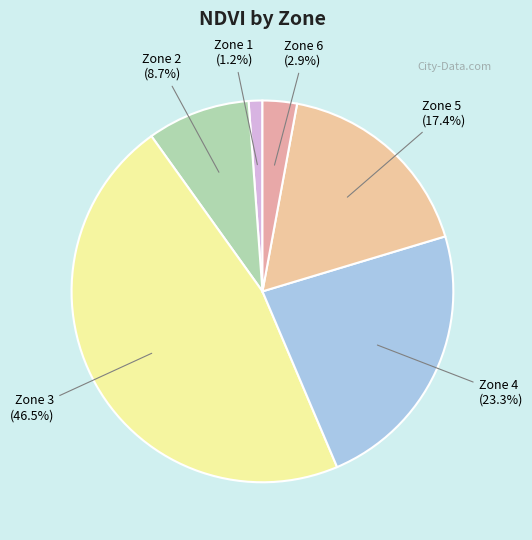

To the nearest percent, what is the difference between the Zone 5 and Zone 2 slice percentages?

9%